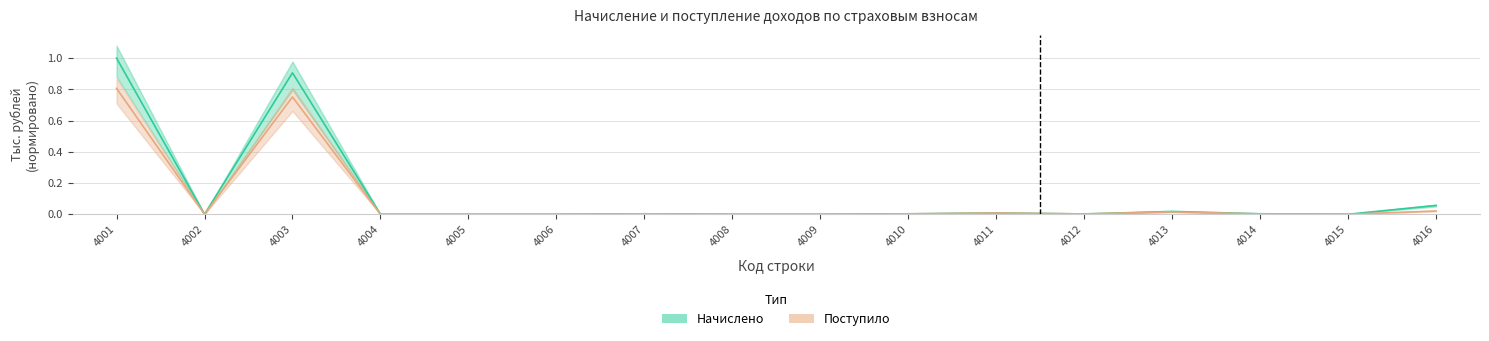

Which series has the largest range (max minus min)?

Начислено